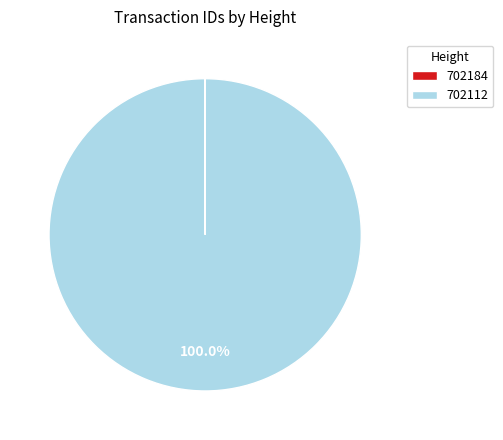

Which slice is the largest?

702112